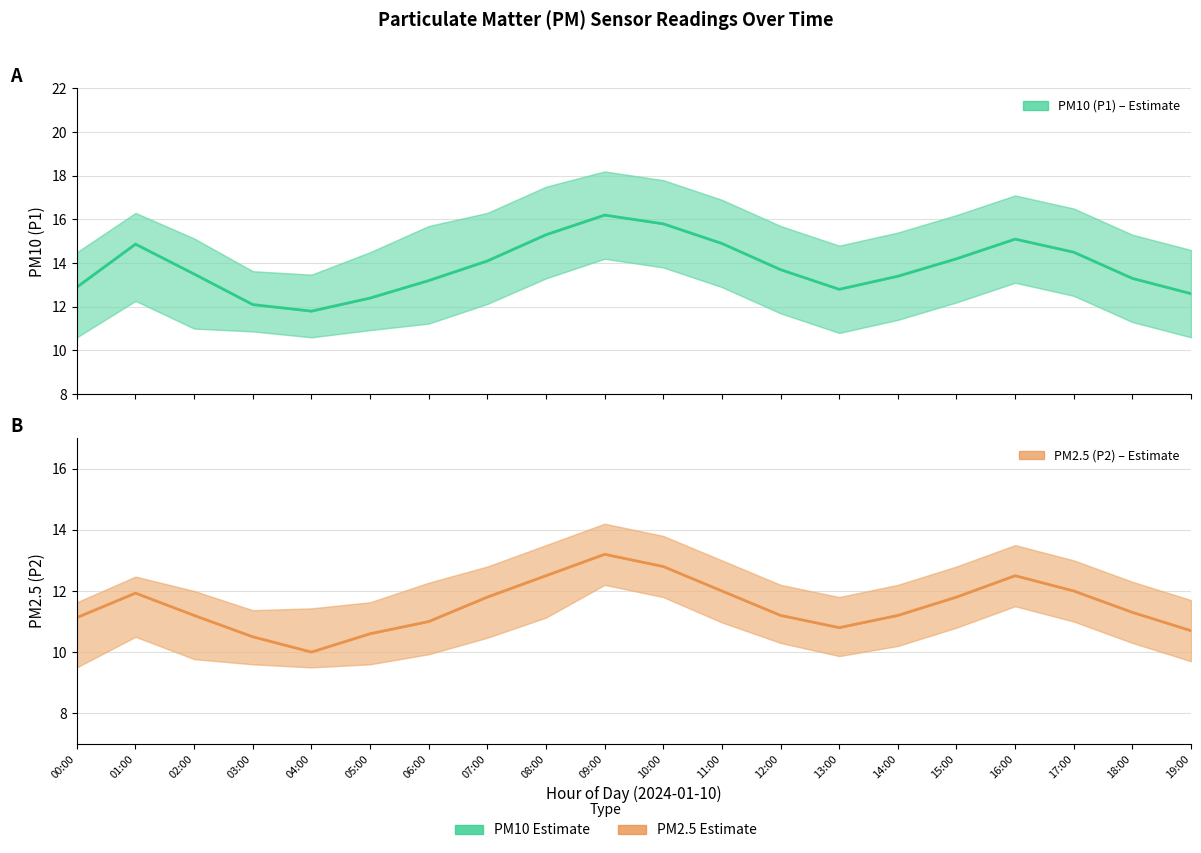

What is the minimum value for PM10 (P1) – Estimate?

11.8